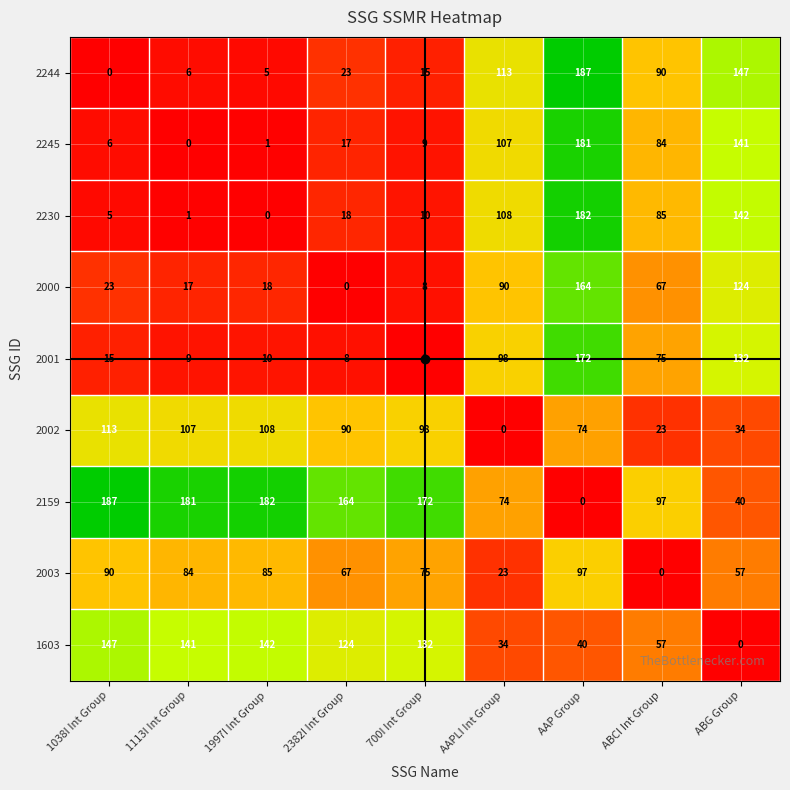

What is the difference between the highest and lowest values at 2382I Int Group?

164